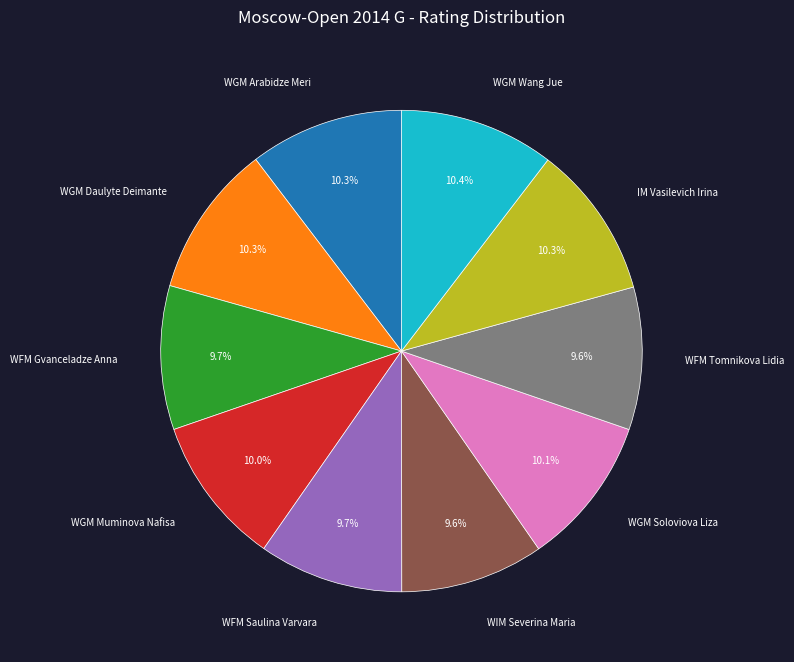

Between WIM Severina Maria and WGM Daulyte Deimante, which is larger?

WGM Daulyte Deimante